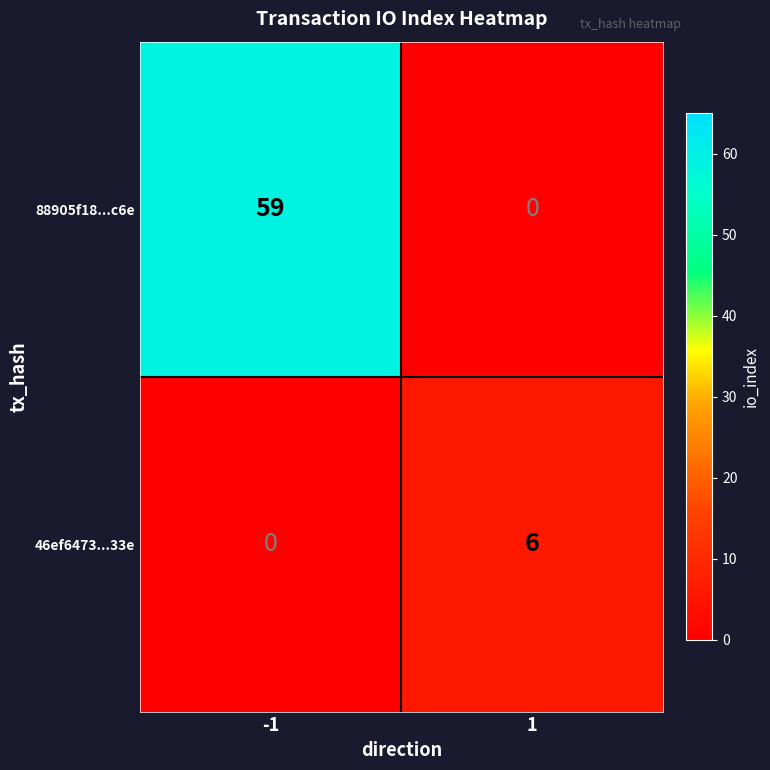

List the series in order of their overall mean, lowest first.

46ef6473...33e, 88905f18...c6e